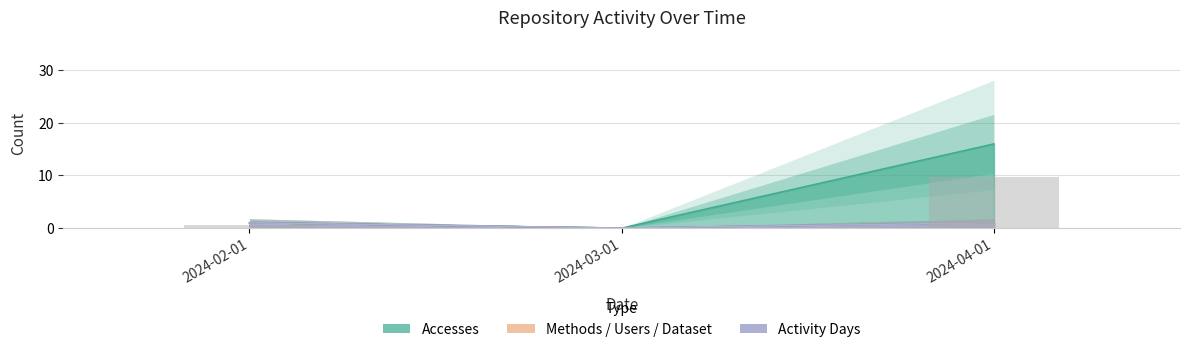

What is the sum of all Methods values?

2